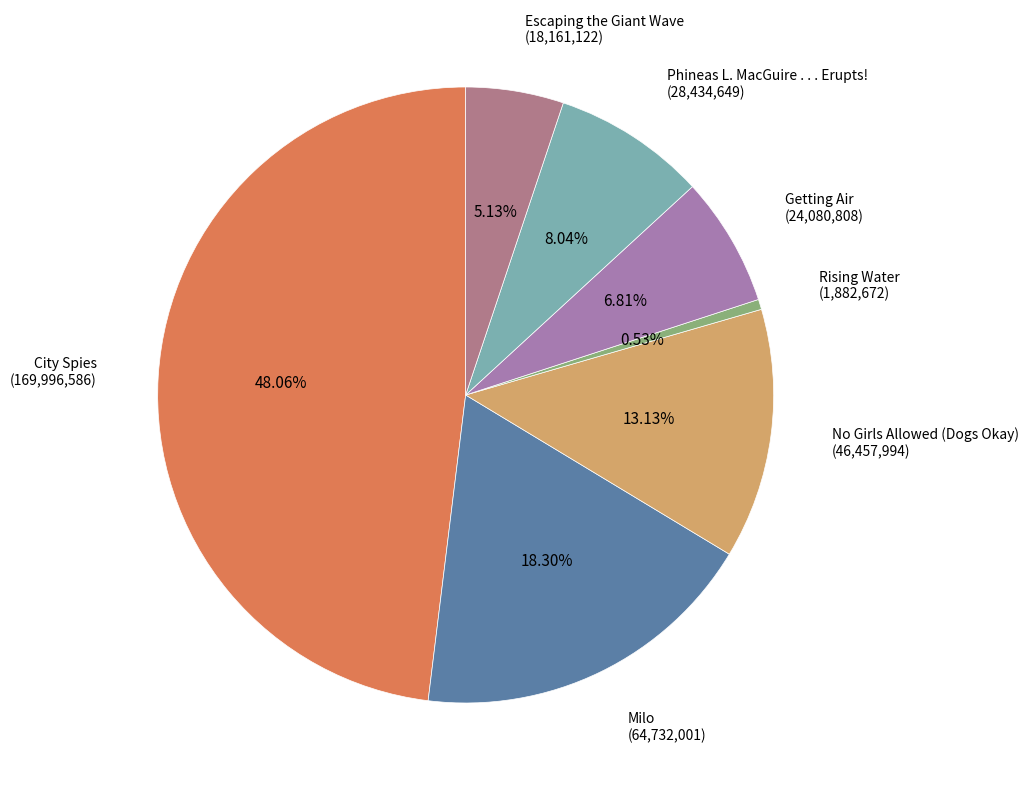

Is there a majority slice in this chart?

No